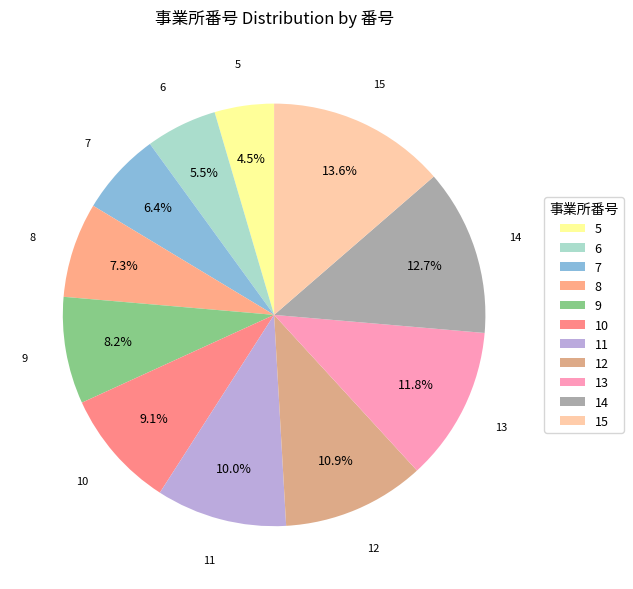

What percentage is the 13 slice, to the nearest percent?

12%